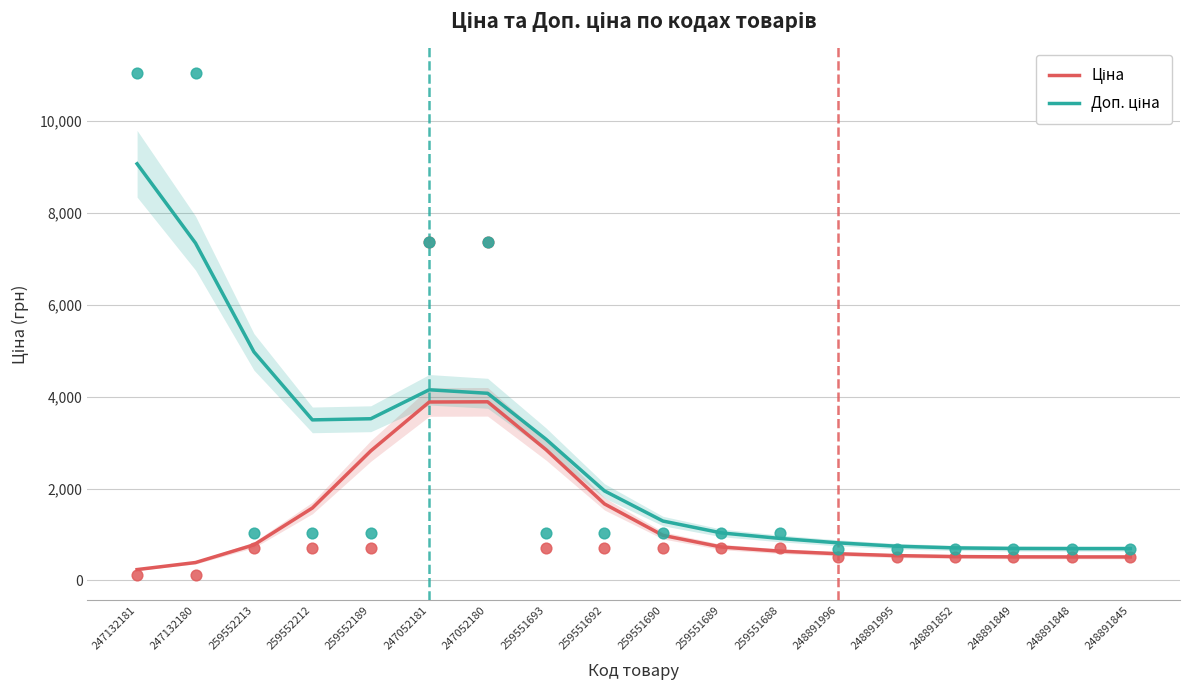

What are all the series names shown in the legend?

Ціна, Доп. ціна